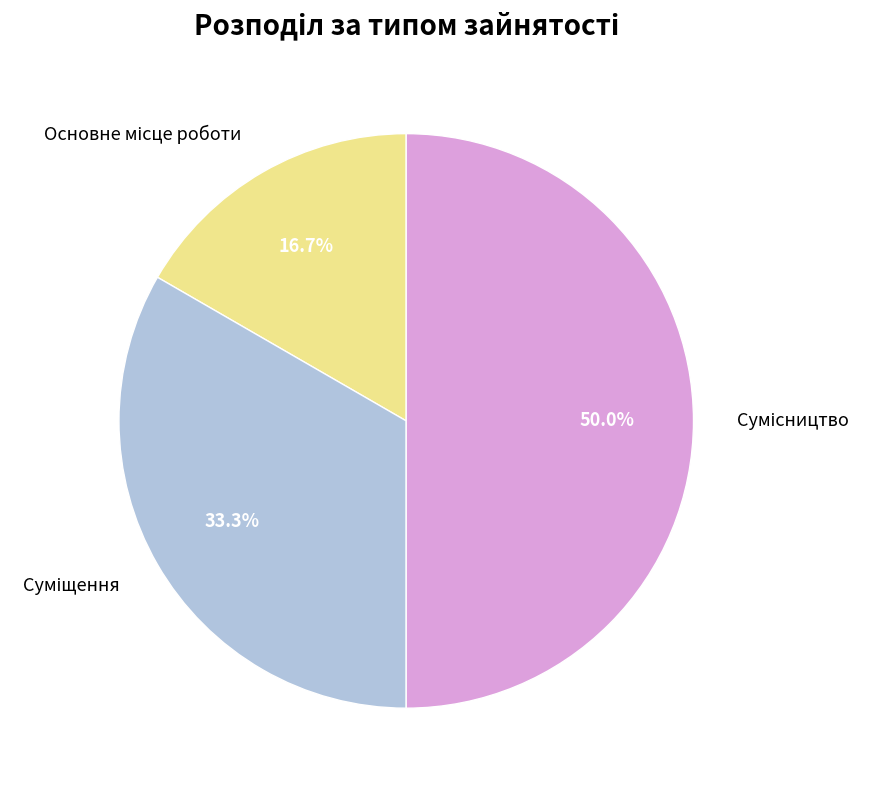

The Основне місце роботи slice represents 30% of the pie. True or false?

False